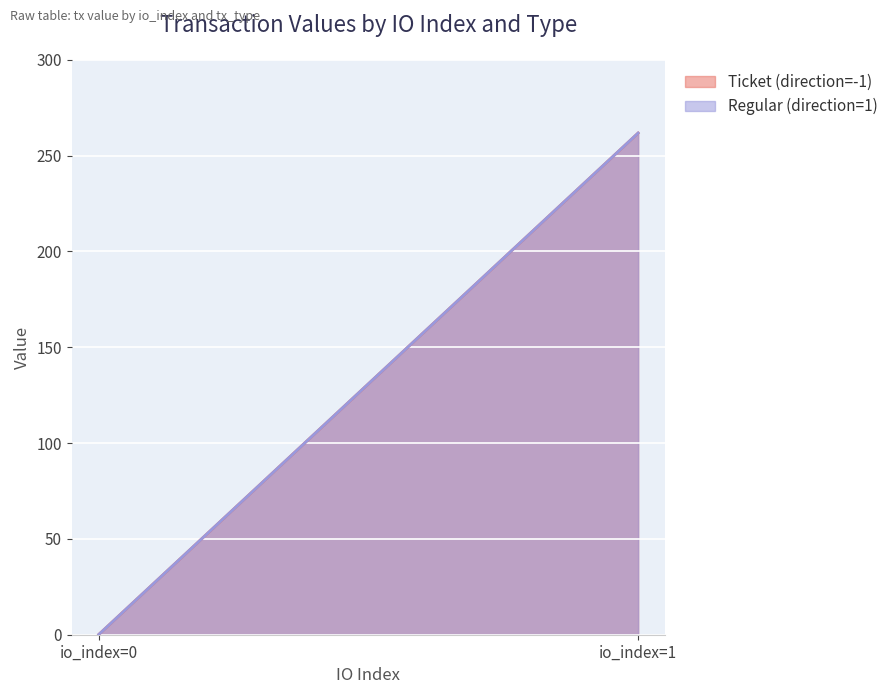

Reading right to left, extract all data points from this chart.

Ticket (direction=-1): io_index=1=261.8	io_index=0=0.1
Regular (direction=1): io_index=1=261.8	io_index=0=0.1